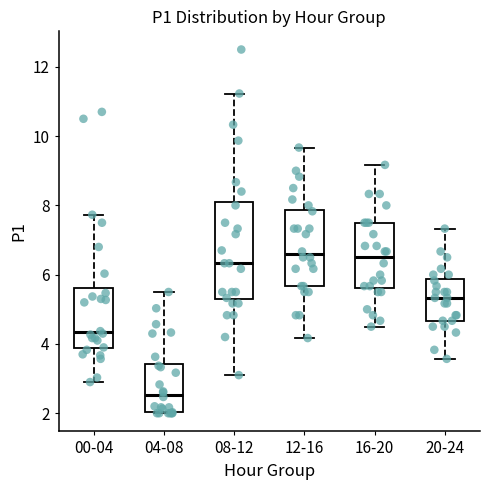

Reading left to right, transcribe this box plot: for each box, give where its median line is, the range the box spans, and where its two whiskers end, as read against the y-axis. The values are not printed on the chart, so give them approximately, as read against the axis.

00-04: median 4.4, box 3.8 to 5.6, whiskers 3.0 to 7.8
04-08: median 2.6, box 2.0 to 3.4, whiskers 2.0 to 5.6
08-12: median 6.4, box 5.2 to 8.2, whiskers 3.2 to 11.2
12-16: median 6.6, box 5.6 to 7.8, whiskers 4.2 to 9.6
16-20: median 6.6, box 5.6 to 7.6, whiskers 4.6 to 9.2
20-24: median 5.4, box 4.6 to 5.8, whiskers 3.6 to 7.4